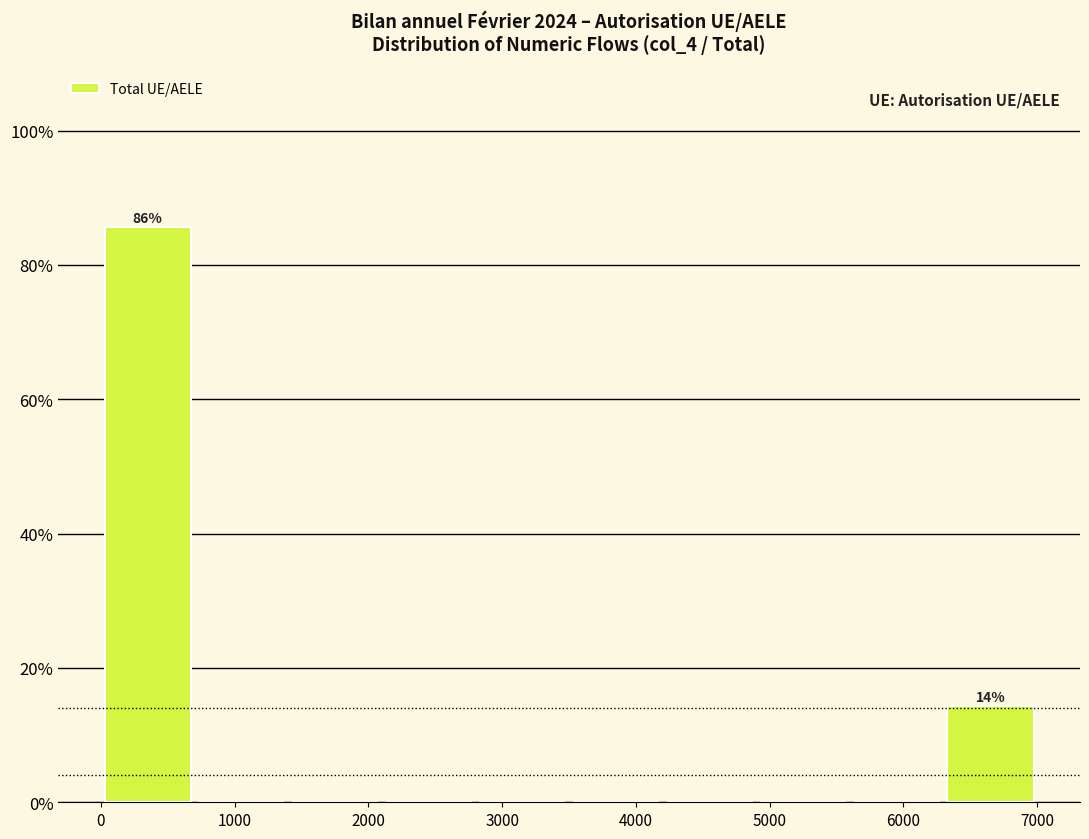

Which range on the x-axis has the tallest bar?

0 to 700